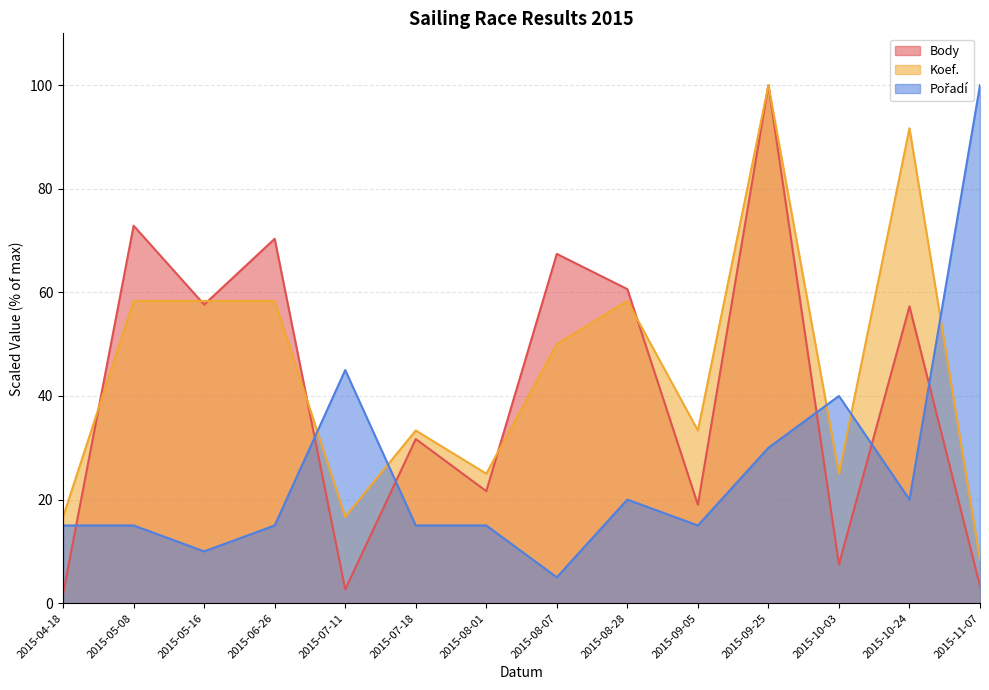

What position from the left is 2015-07-11?

5